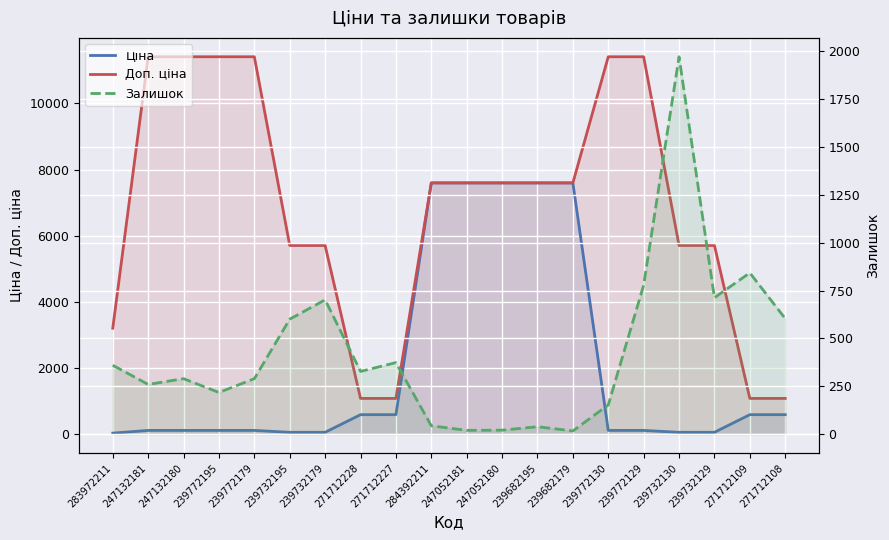

What are all the series names shown in the legend?

Ціна, Доп. ціна, Залишок